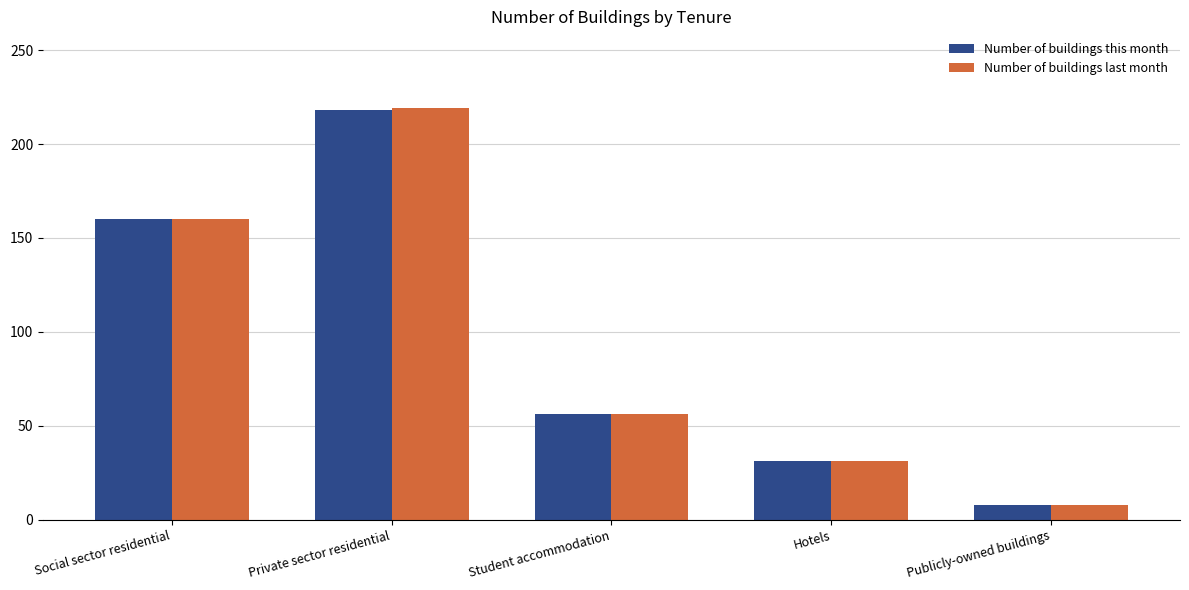

Reading left to right, what are all the values shown in this chart?

Number of buildings this month: 160	218	56	31	8
Number of buildings last month: 160	219	56	31	8